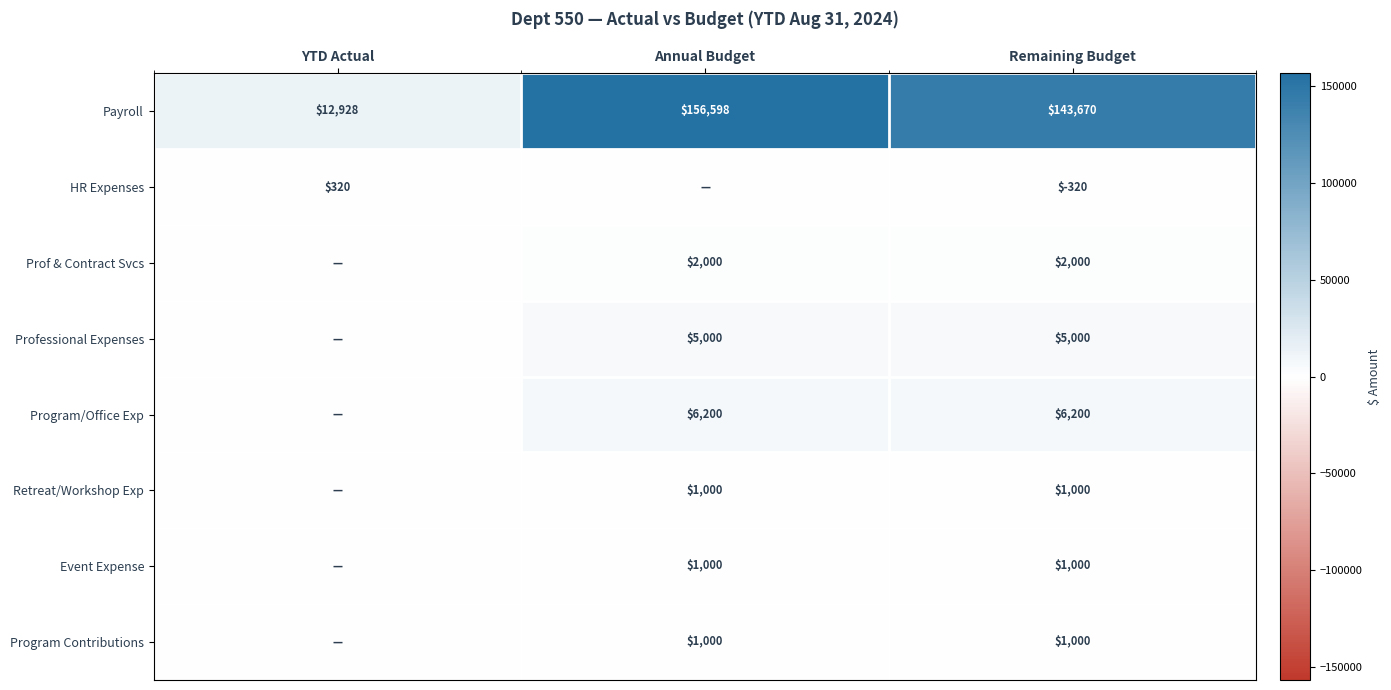

True or false: Payroll has a value of 143670 at Remaining Budget.

True